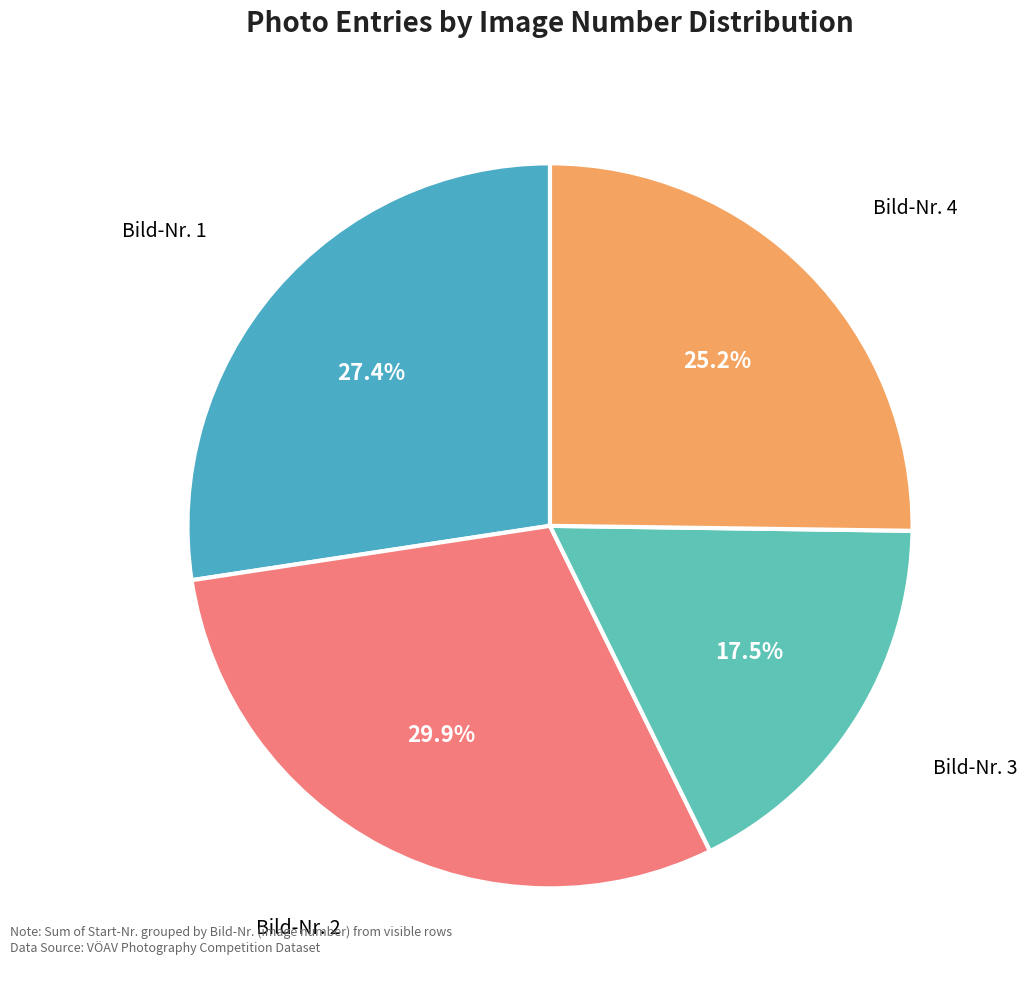

To the nearest percent, what is the difference between the Bild-Nr. 3 and Bild-Nr. 1 slice percentages?

10%